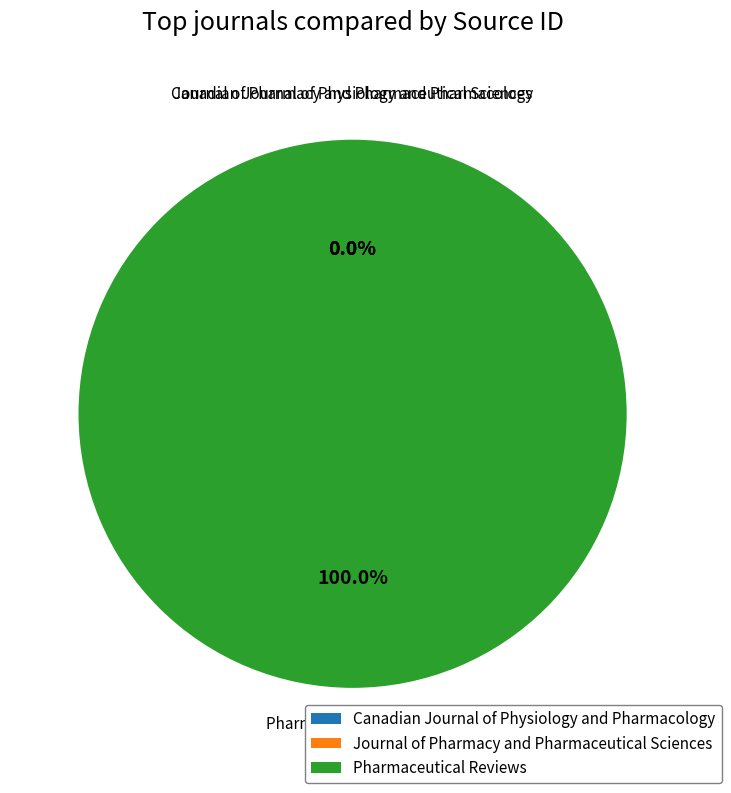

To the nearest percent, what percentage of the pie is Pharmaceutical Reviews?

100%